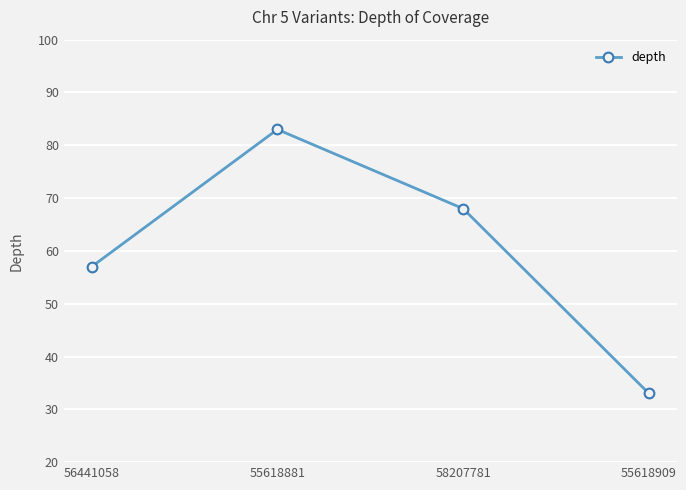

What is the minimum value shown in the chart?

33